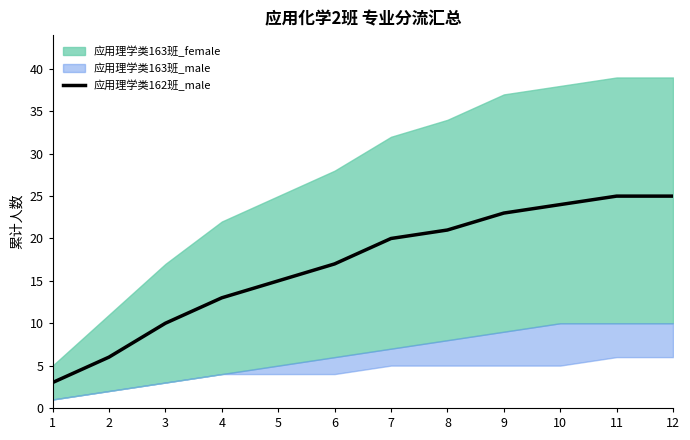

What is the value of the 3rd point from the left?

10